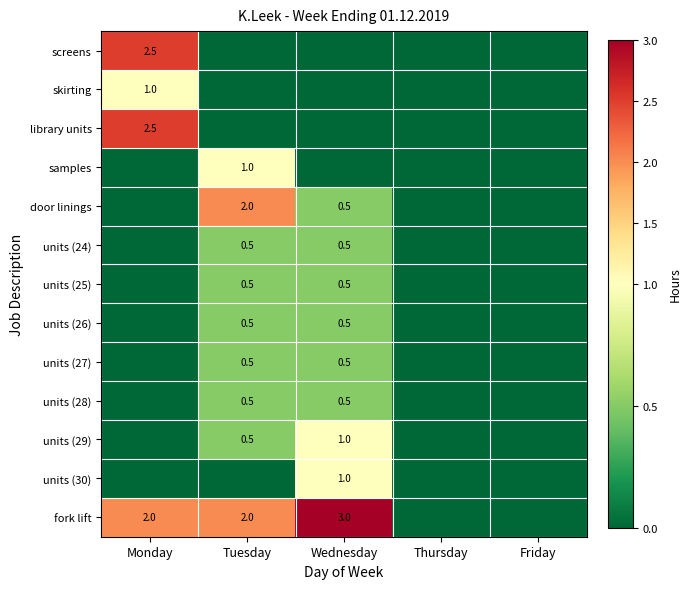

The value of screens at Monday is 2.5. True or false?

True